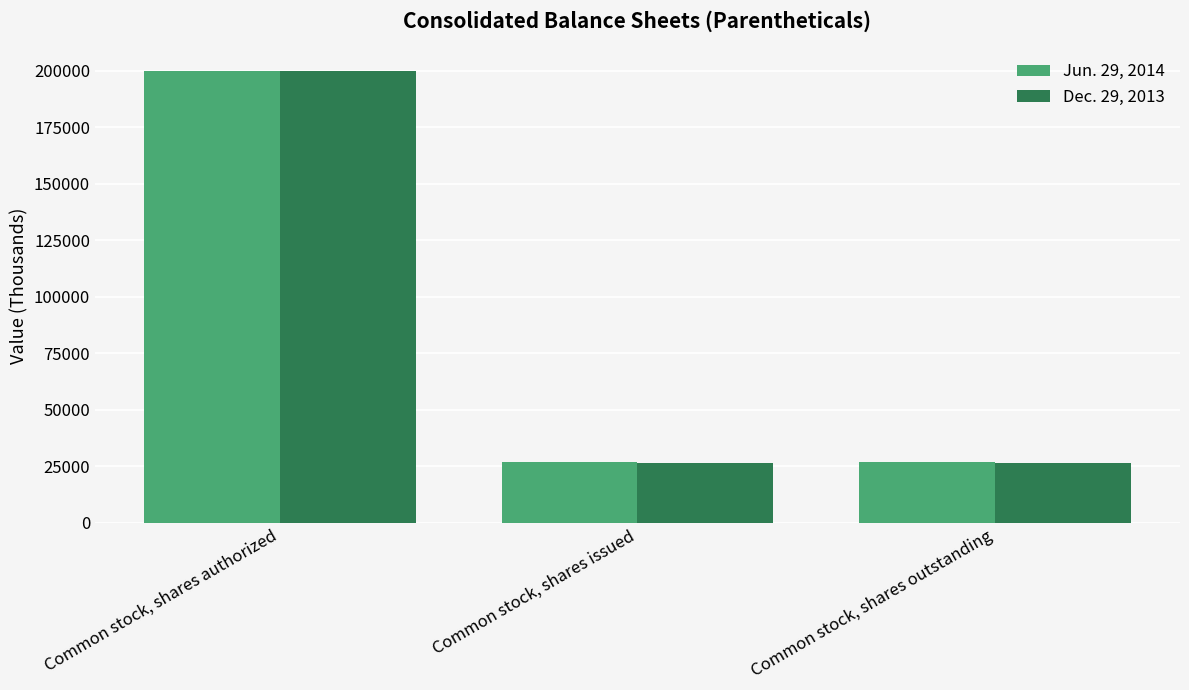

What is the sum of the Dec. 29, 2013 values at Common stock, shares outstanding and Common stock, shares issued?

53442